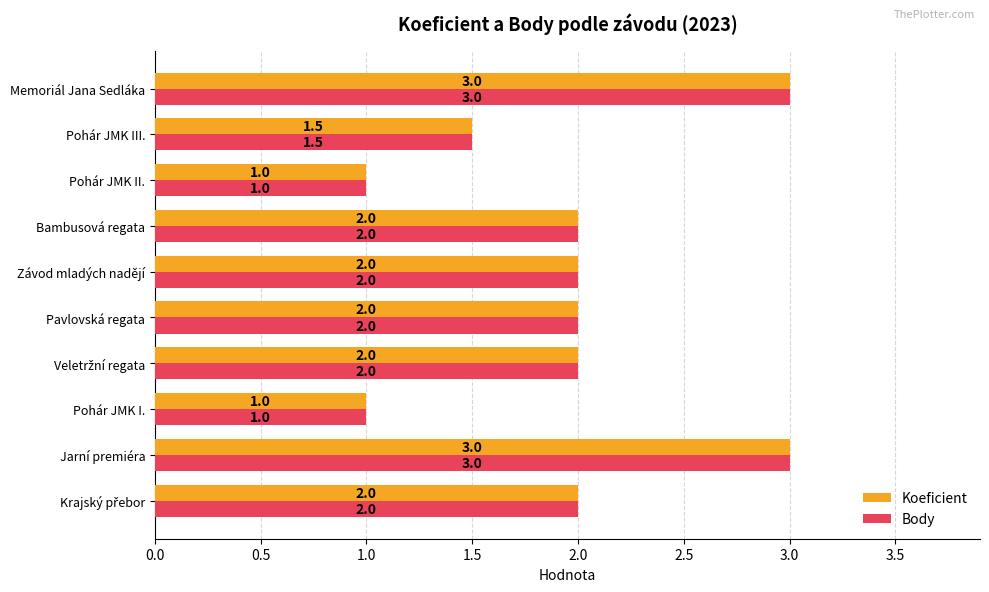

Count the Koeficient values in the range 1 to 2.

8